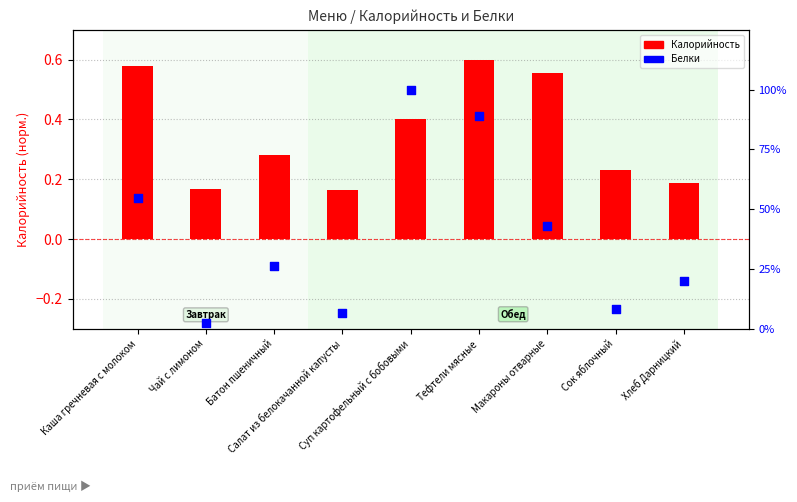

At how many categories does at least one series exceed 32?

4